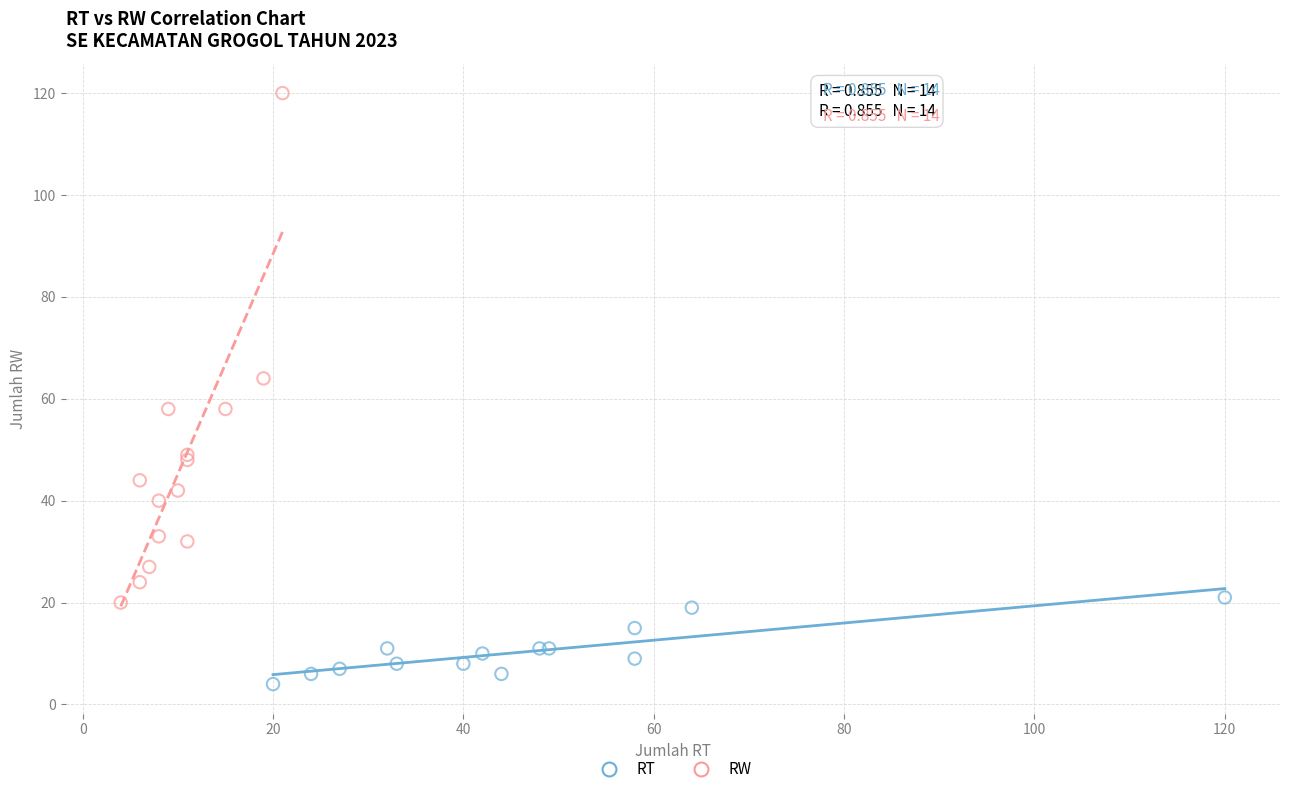

Which series reaches the maximum Y coordinate?

RW